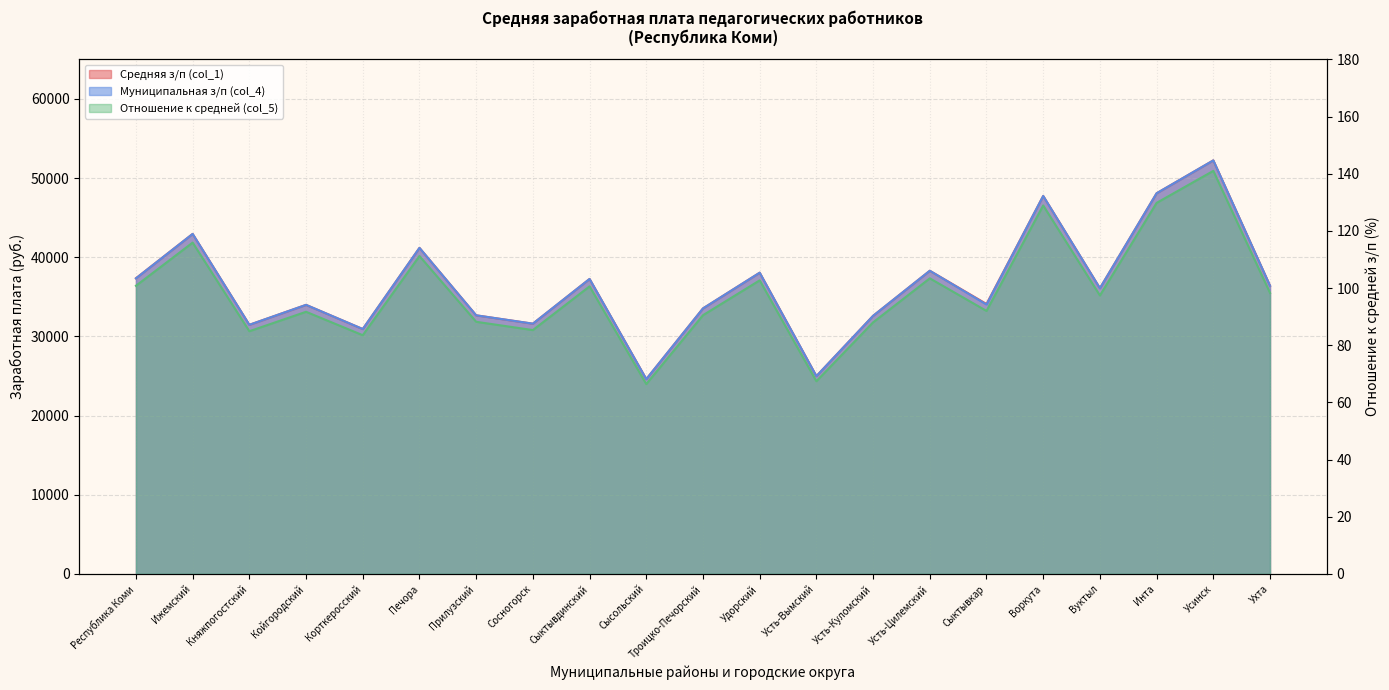

True or false: Отношение к средней (col_5) and Муниципальная з/п (col_4) intersect in this chart.

False